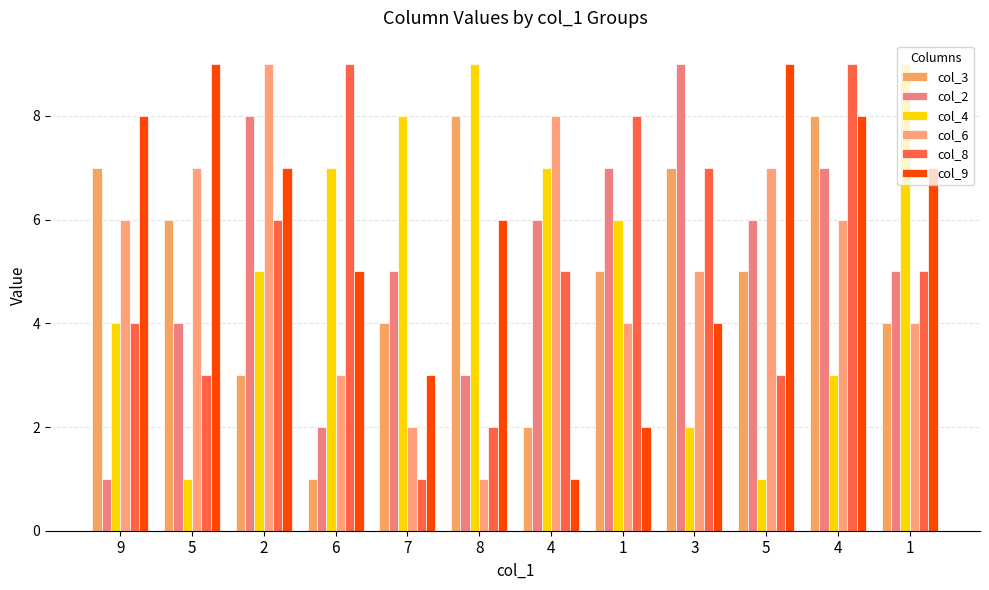

How many bars are there in total?

72